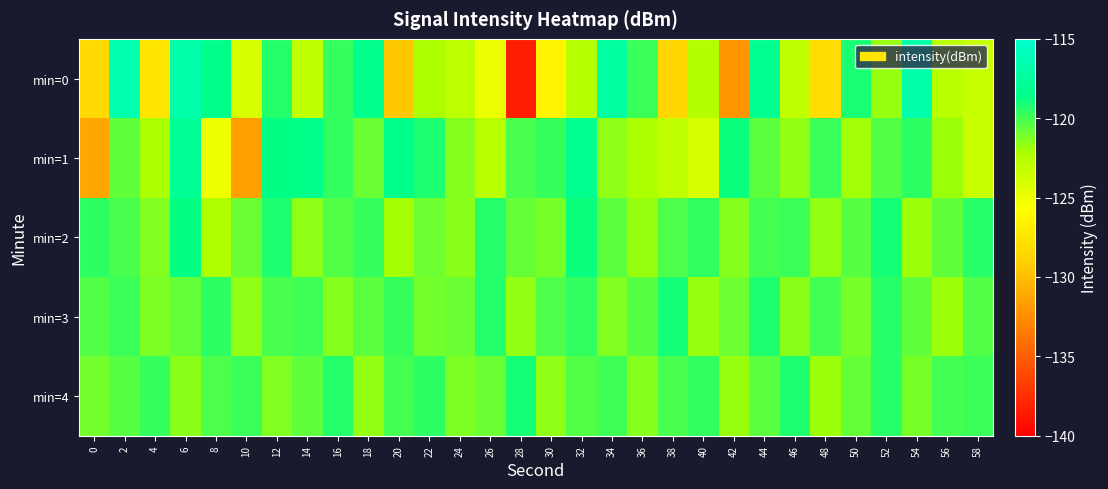

At how many categories does at least one series exceed -130?

30